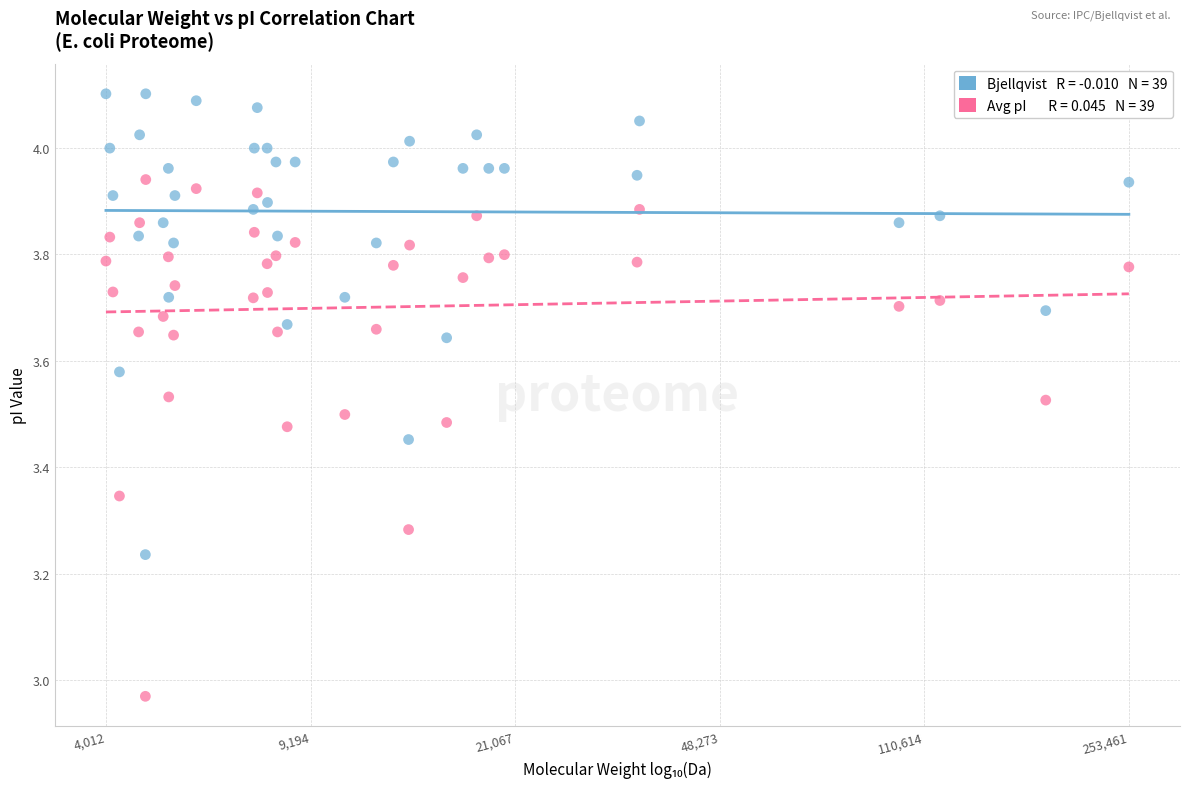

Across all data points, what is the range of Y values (max minus min)?

1.1